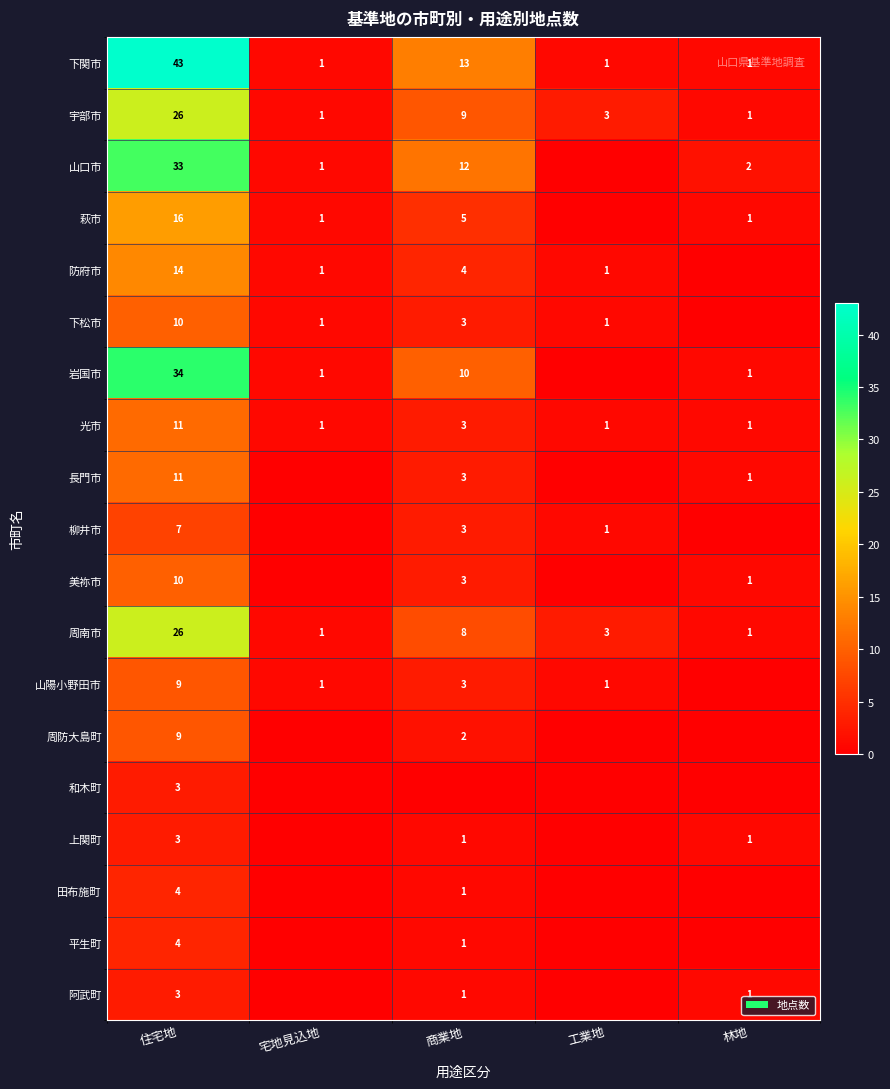

What is the sum of all 下関市 values?

59